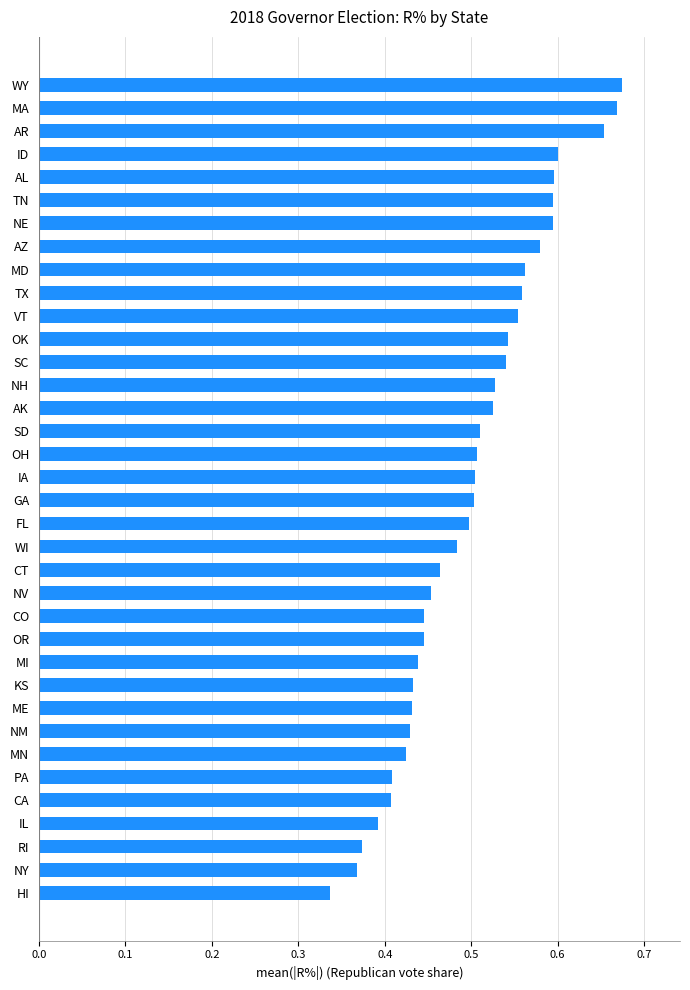

What is the sum of all values?

18.0